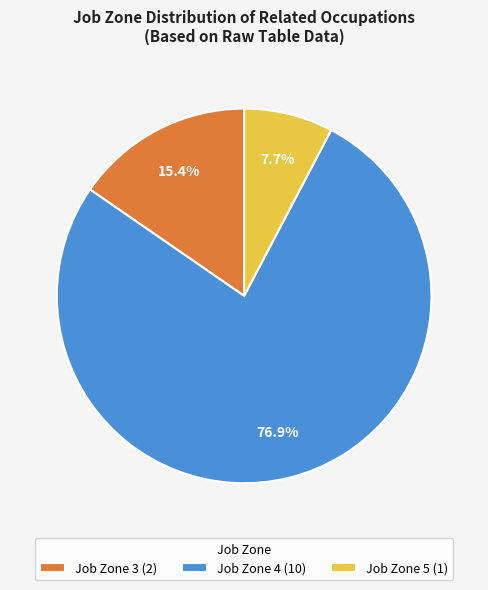

What percentage is NOT represented by Job Zone 4 (10)?

23.1%